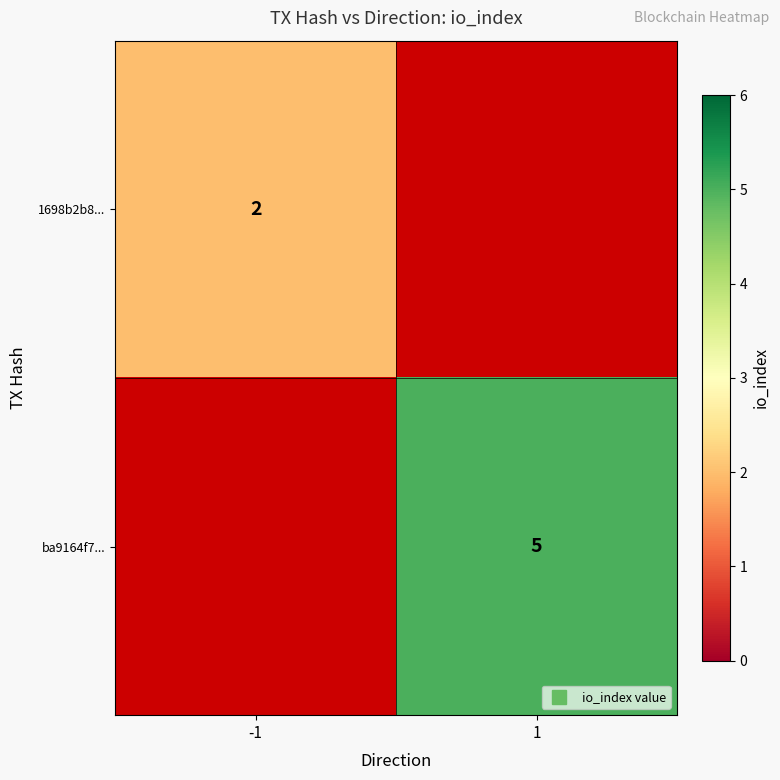

What is the minimum value shown in the chart?

2.0